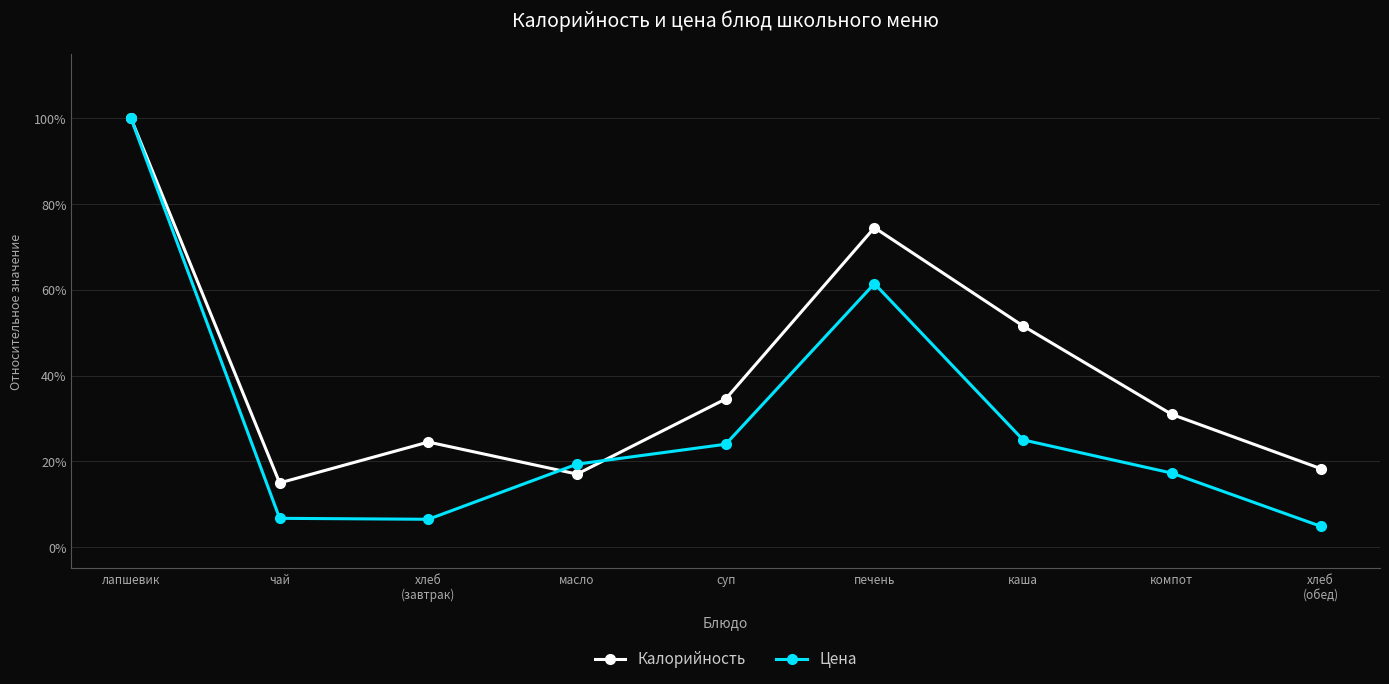

Read the Цена value at хлеб
(обед).

4.9